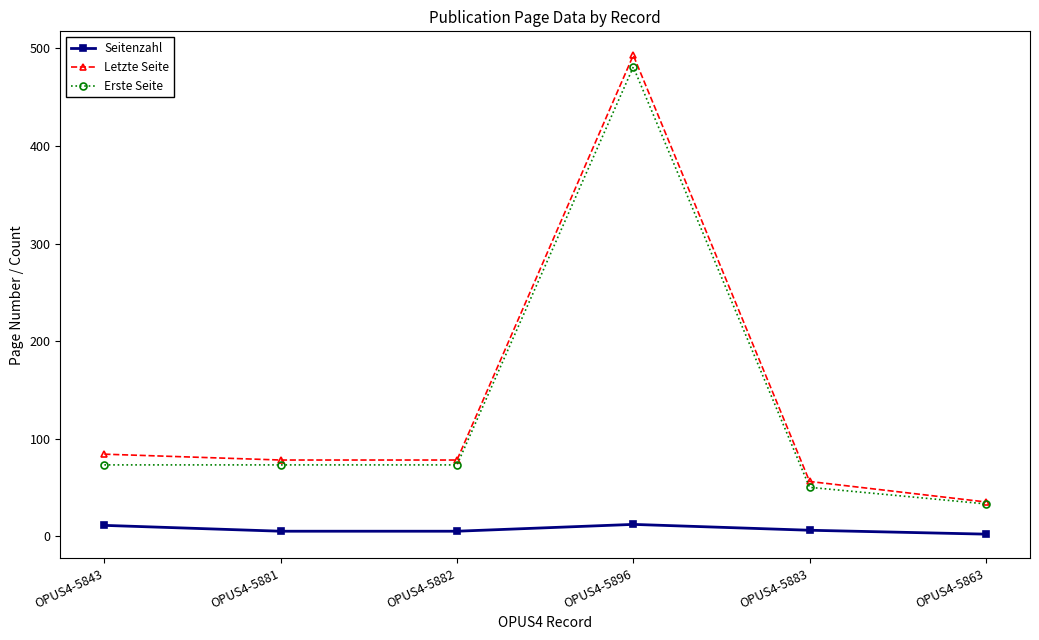

Is the value of Letzte Seite at OPUS4-5883 greater than the value of Seitenzahl at OPUS4-5881?

Yes